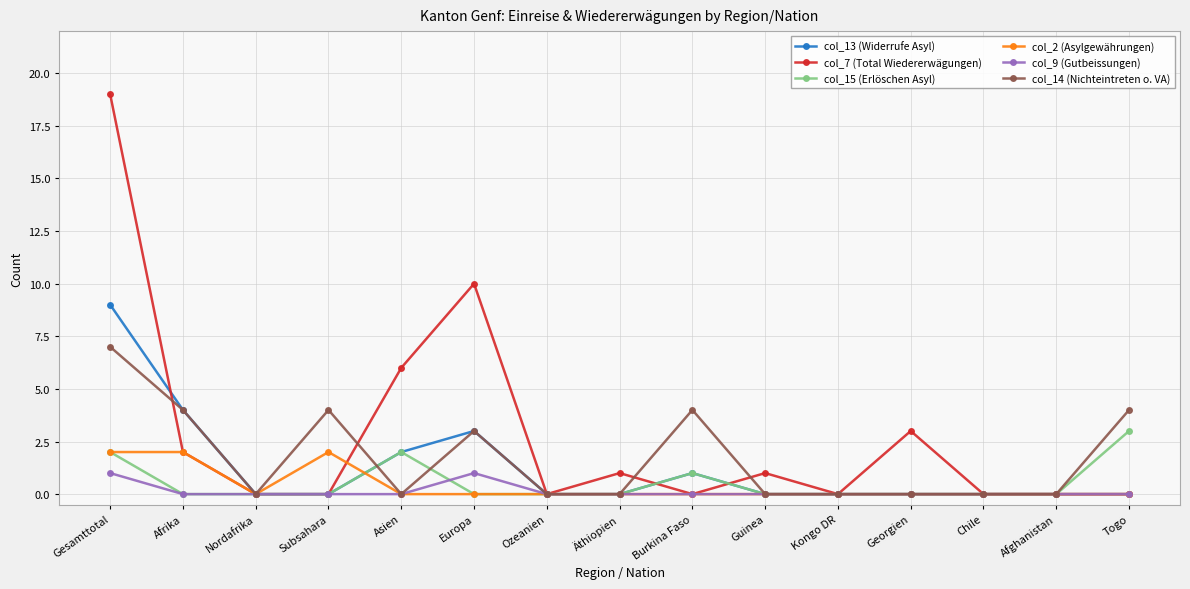

Which series has the largest range (max minus min)?

col_7 (Total Wiedererwägungen)